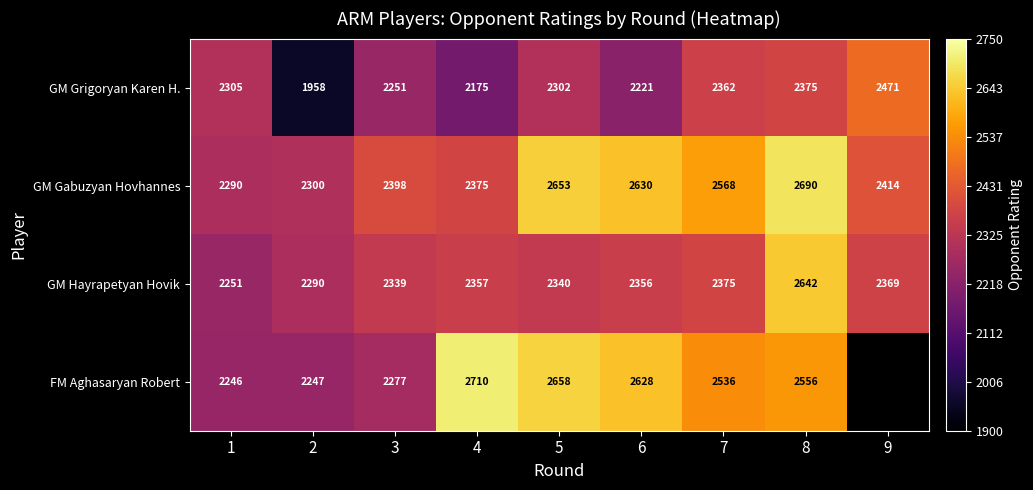

Is it true that GM Grigoryan Karen H. equals 1958 at 2?

True